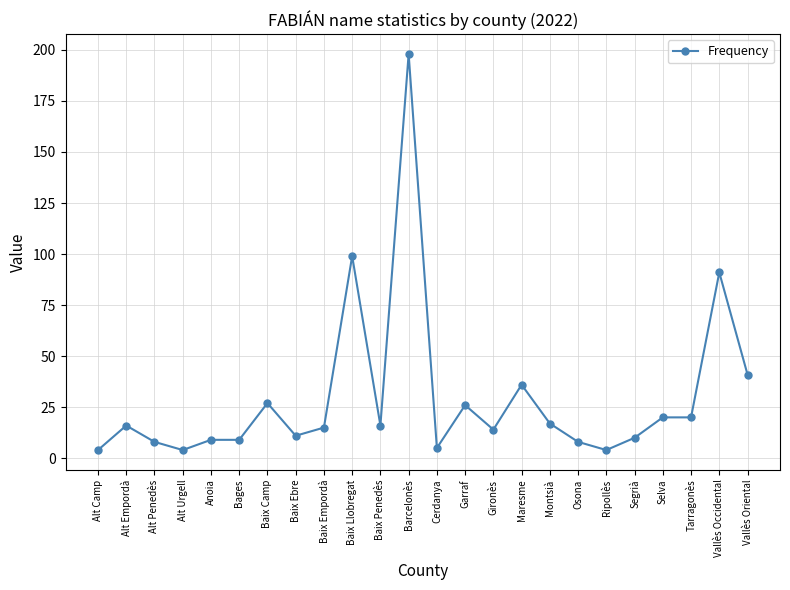

True or false: the data shows 9 at Anoia.

True